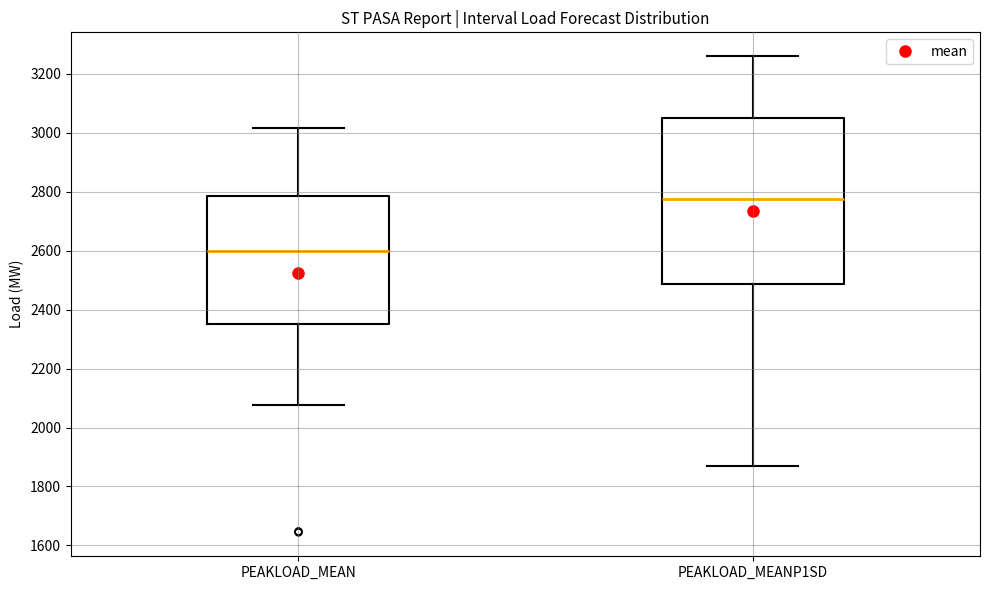

Which box's median line is the lowest?

PEAKLOAD_MEAN